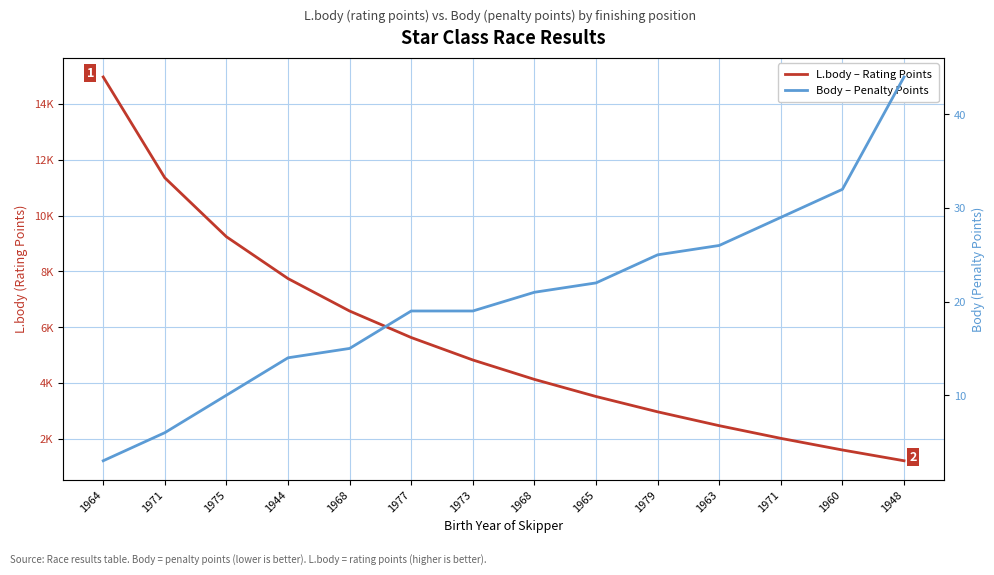

Which series has the largest range (max minus min)?

L.body – Rating Points